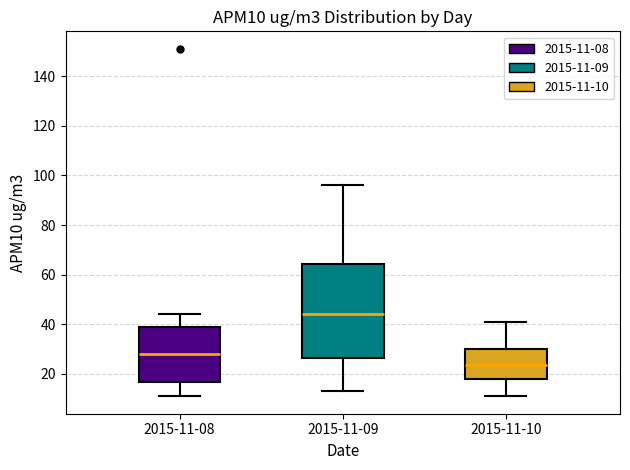

Which box has the highest median line?

2015-11-09